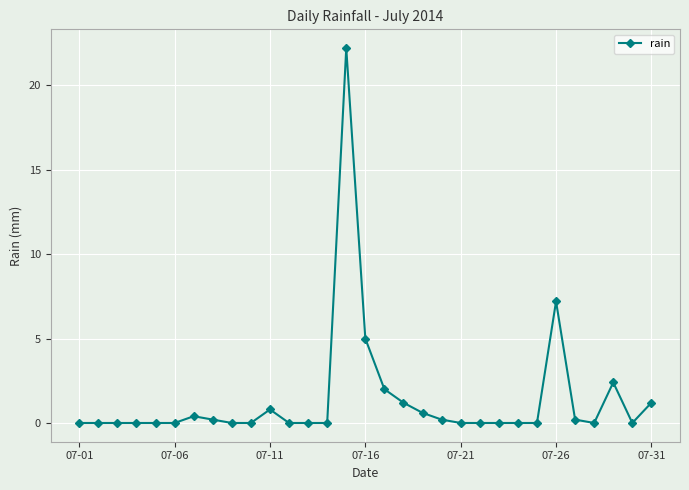

What is the difference between the maximum and minimum values?

22.2